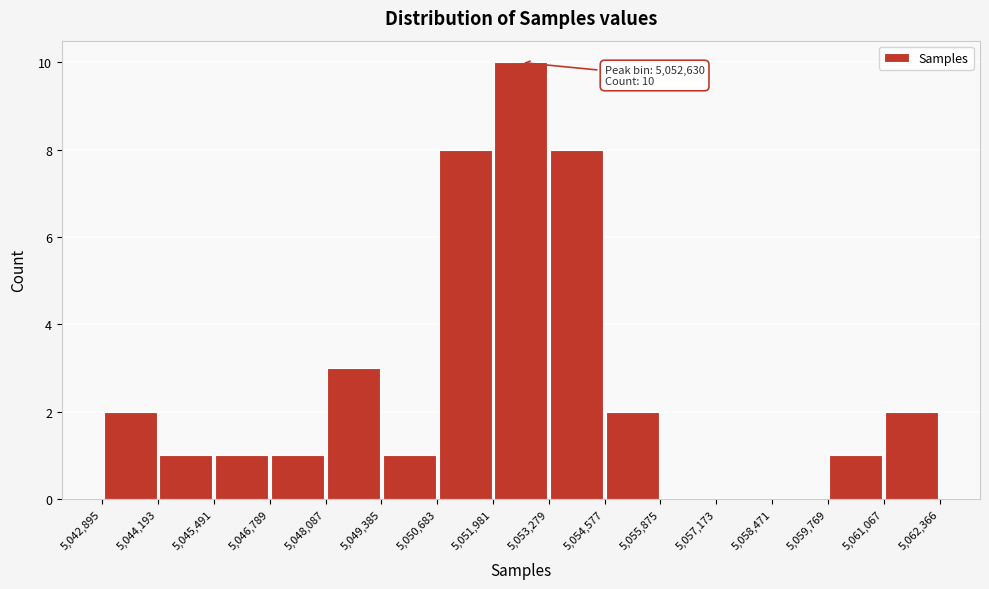

Over which range of the x-axis is the bar tallest?

5,051,981 to 5,053,279